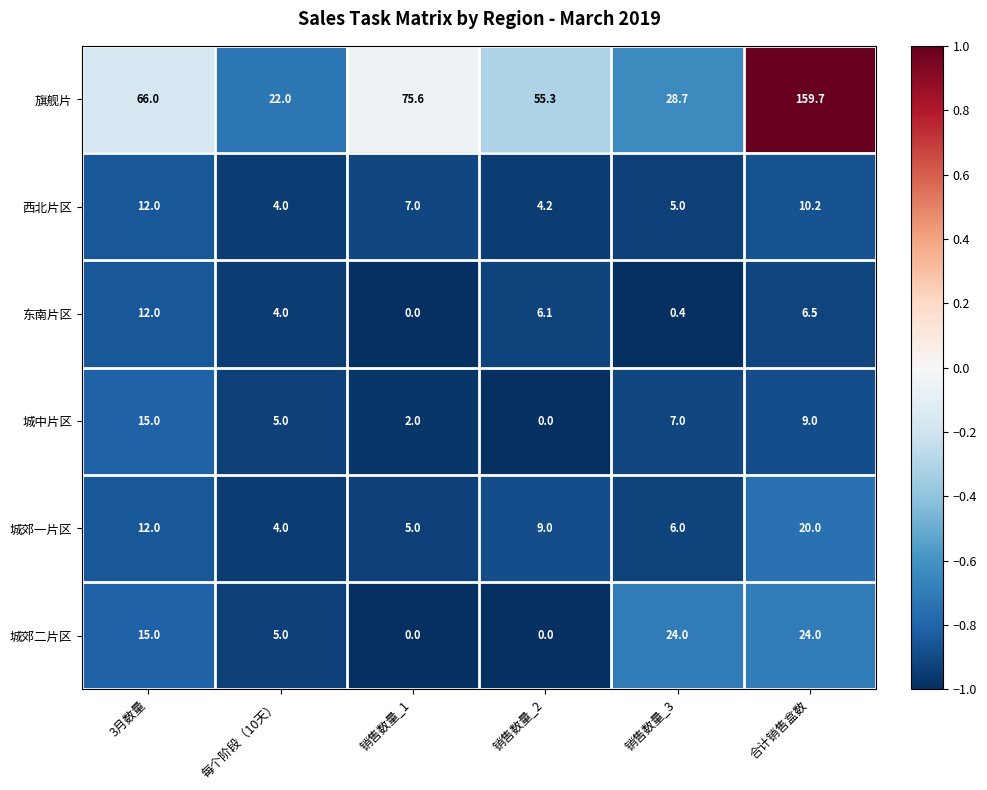

At how many categories does at least one series exceed 0?

6